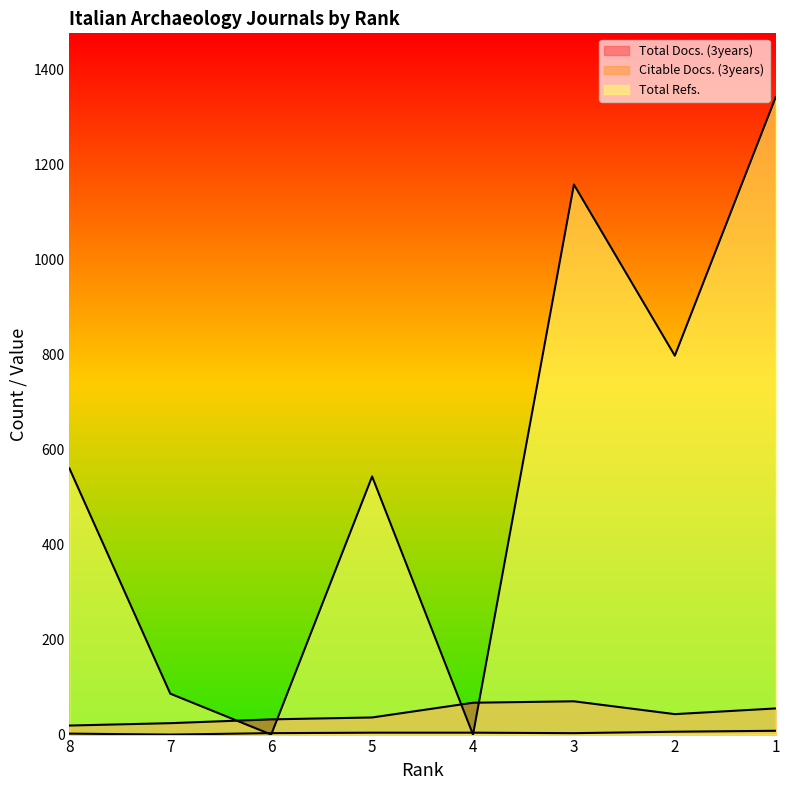

What is the sum of all Total Docs. (3years) values?

346